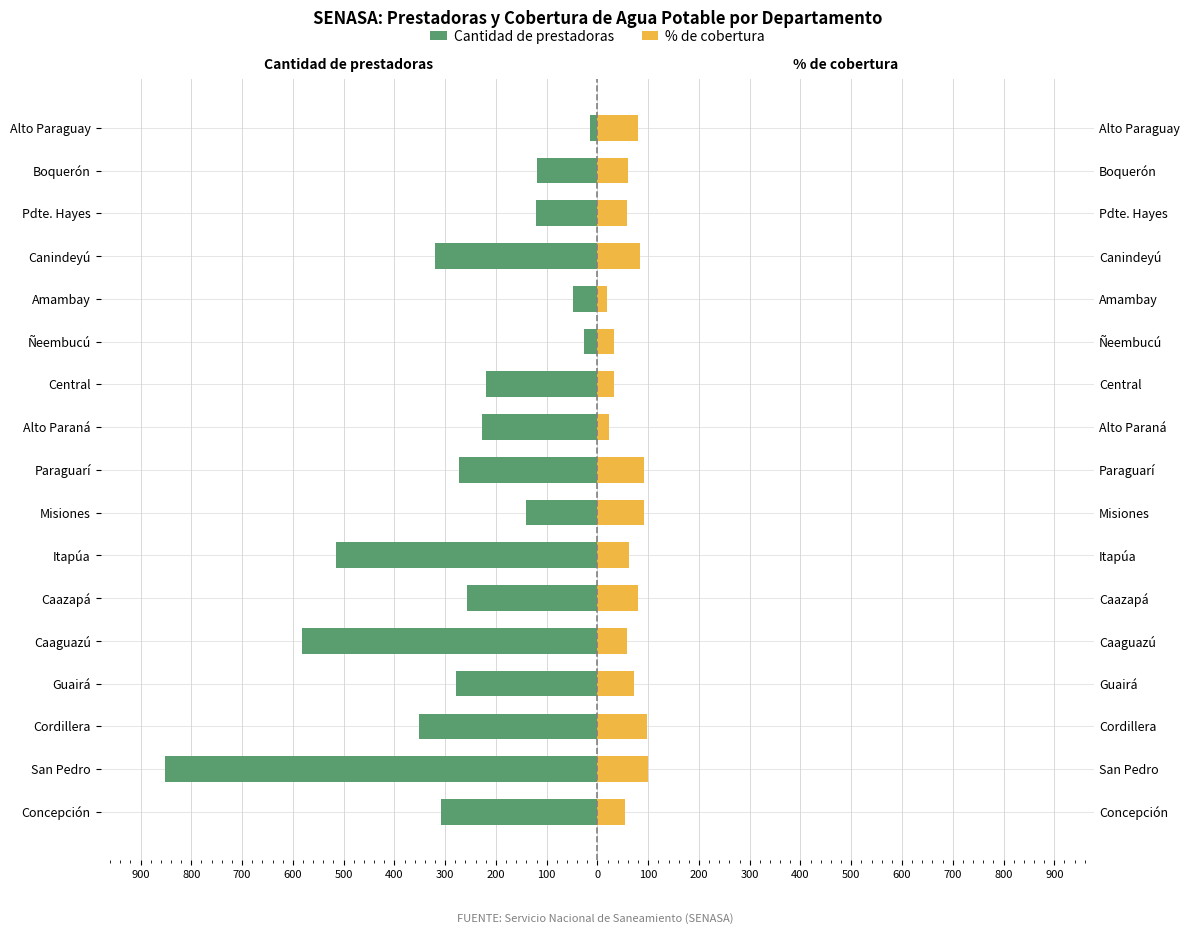

True or false: % de cobertura has a value of 159.1 at Cordillera.

False